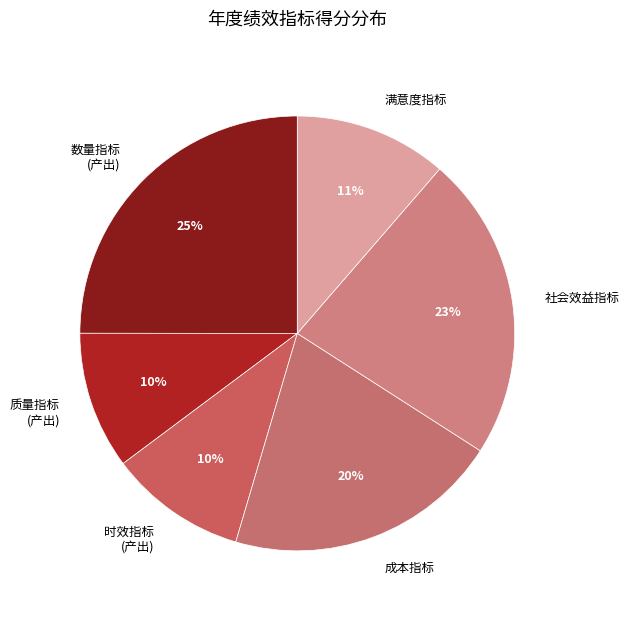

Combined, do 数量指标 (产出) and 时效指标 (产出) account for over 50%?

No